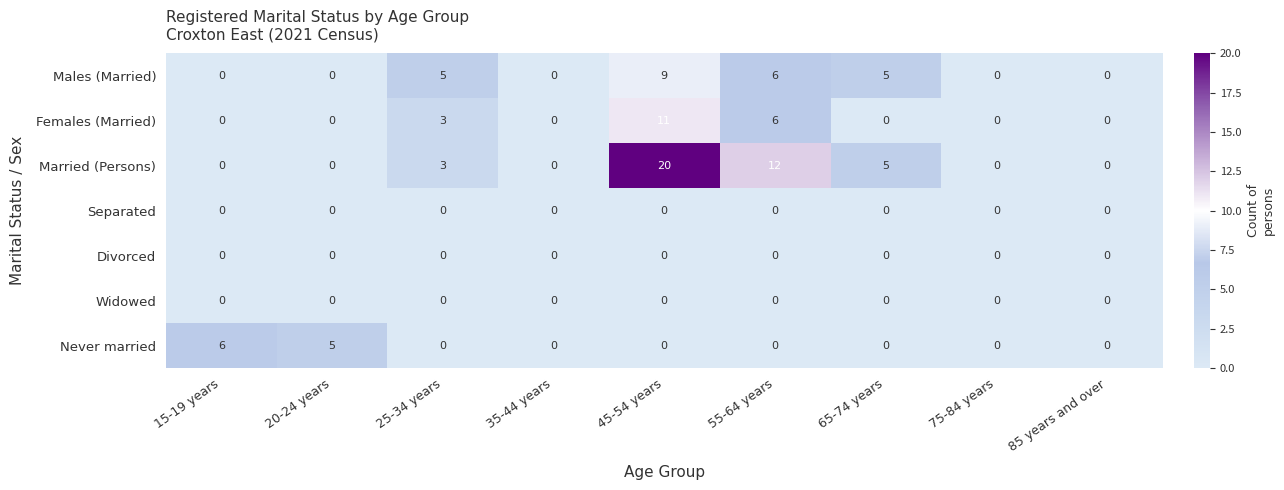

The Widowed series shows 0 at 65-74 years. True or false?

True